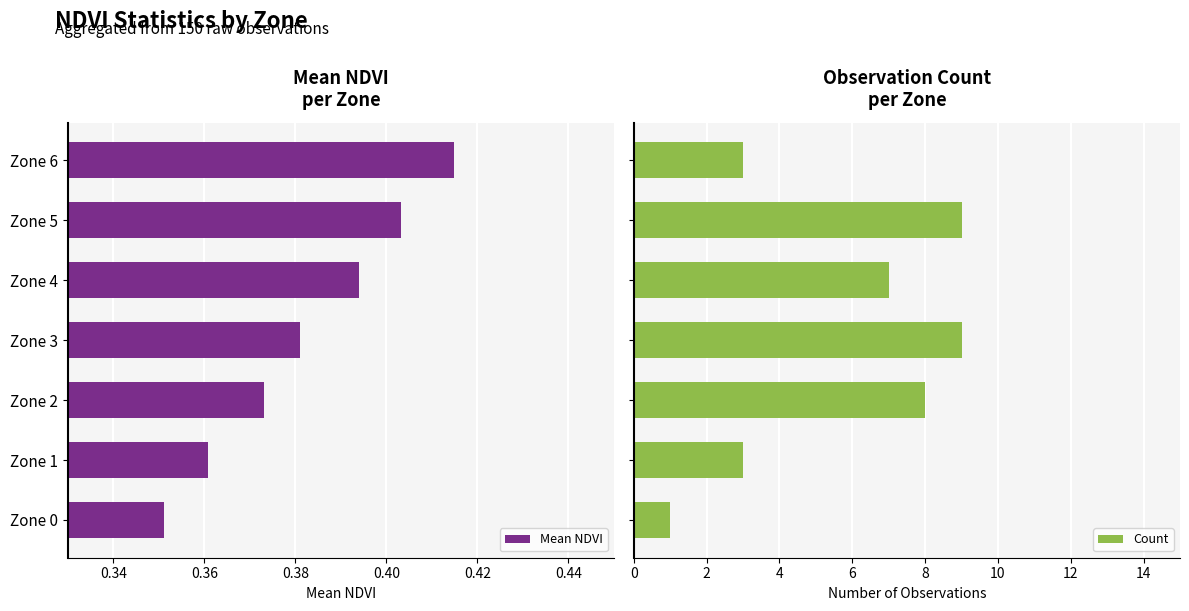

What is the minimum value for Count?

1